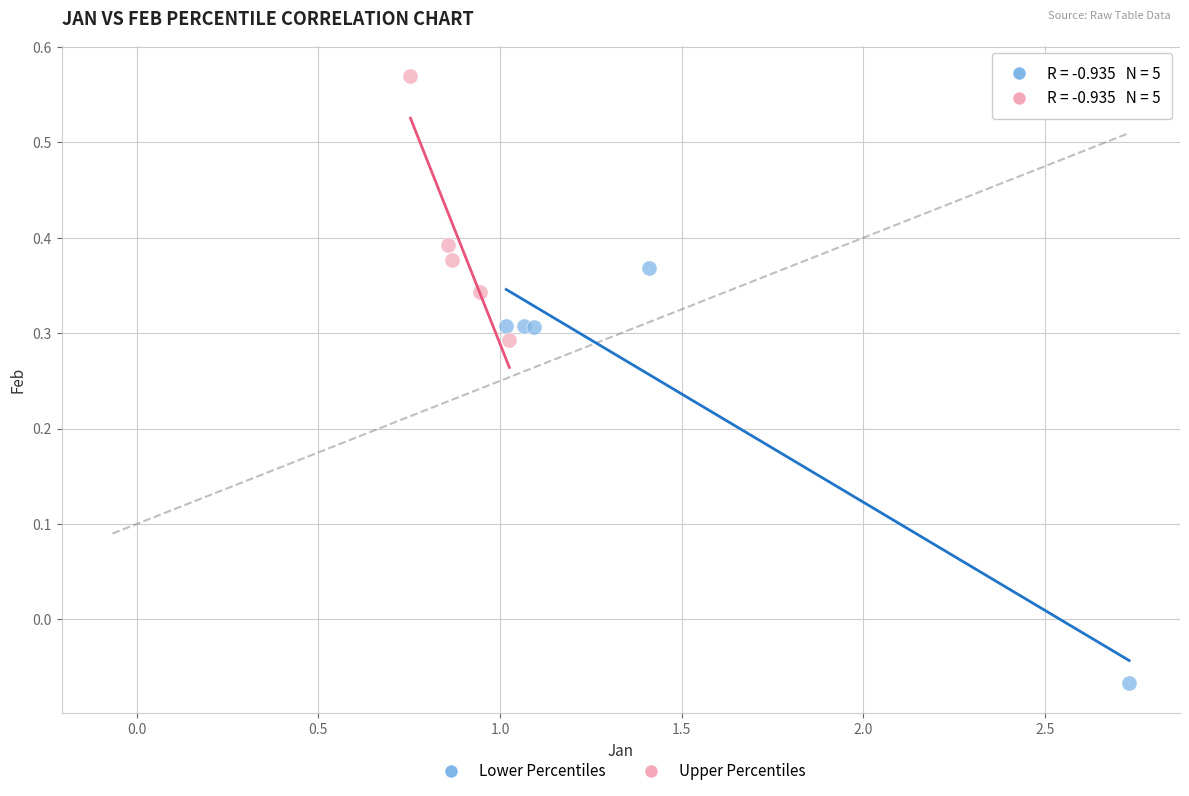

Which series contains the lowest Y value?

Lower Percentiles